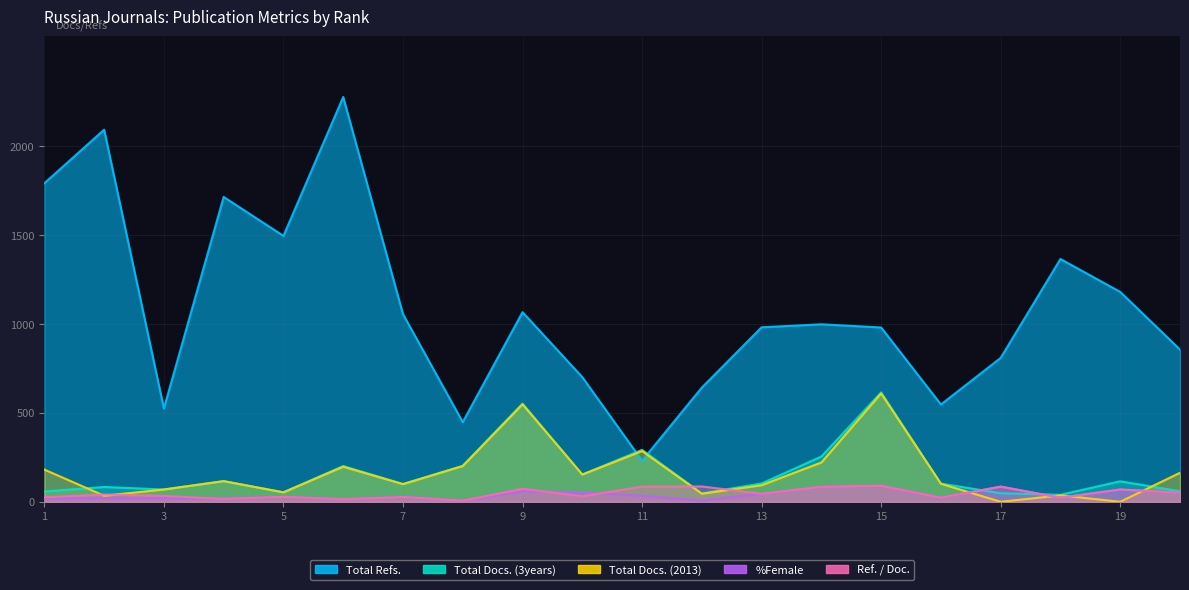

What is the value of the %Female point at the 1st from the left?

21